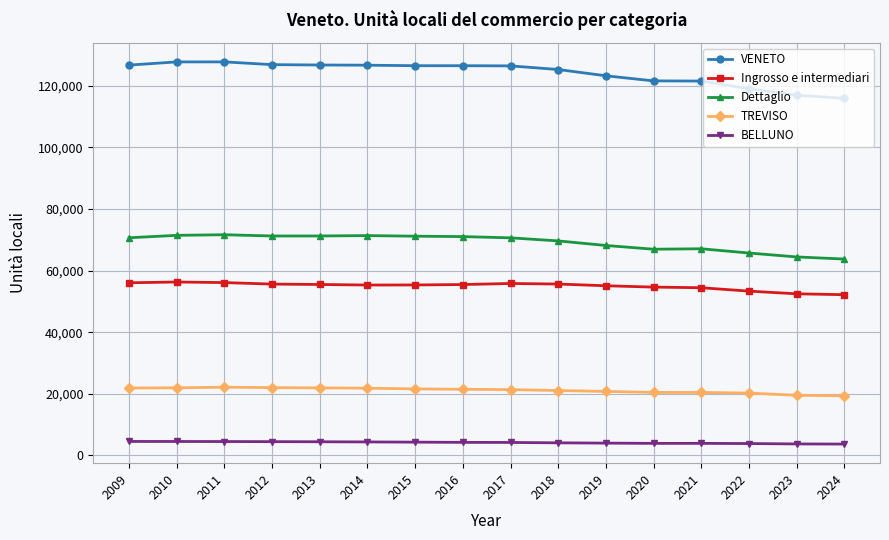

At which label does Ingrosso e intermediari first exceed 55456?

2009